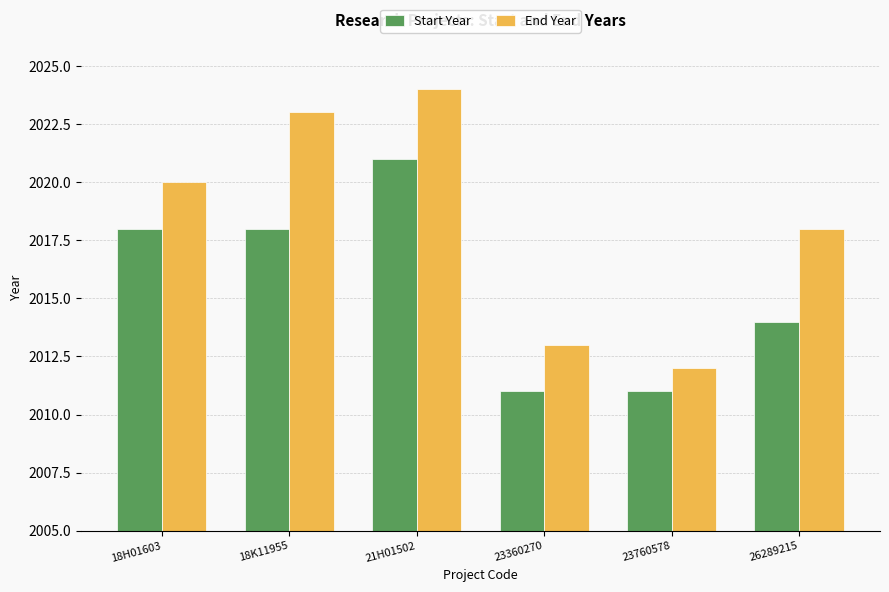

Reading left to right, what are all the values shown in this chart?

Start Year: 2018	2018	2021	2011	2011	2014
End Year: 2020	2023	2024	2013	2012	2018